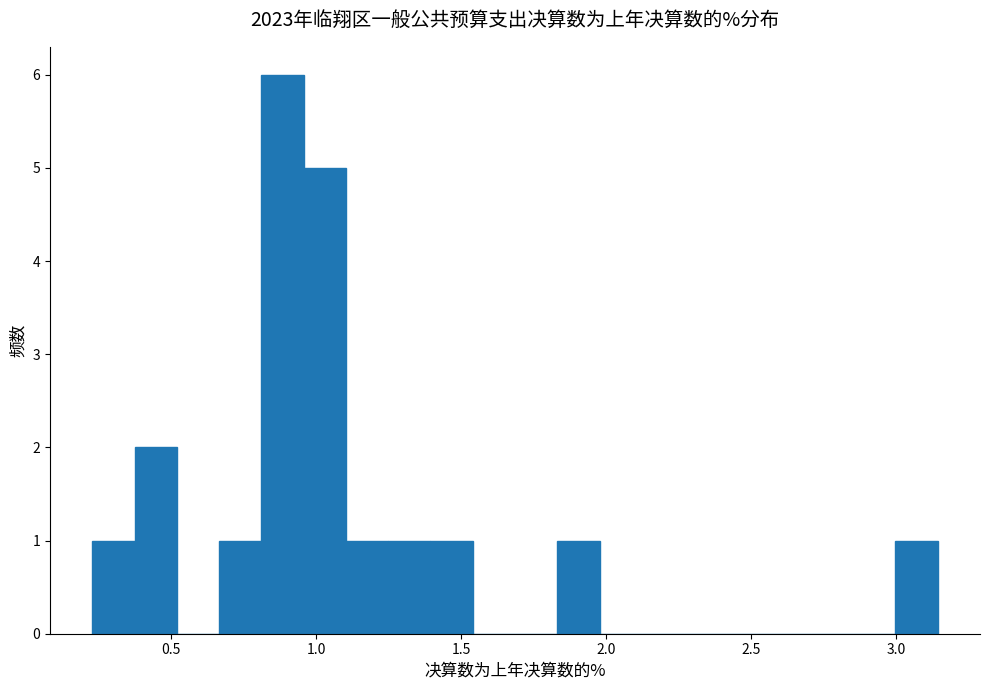

Read against the x-axis, roughly where is the centre of the tallest bar?

0.90